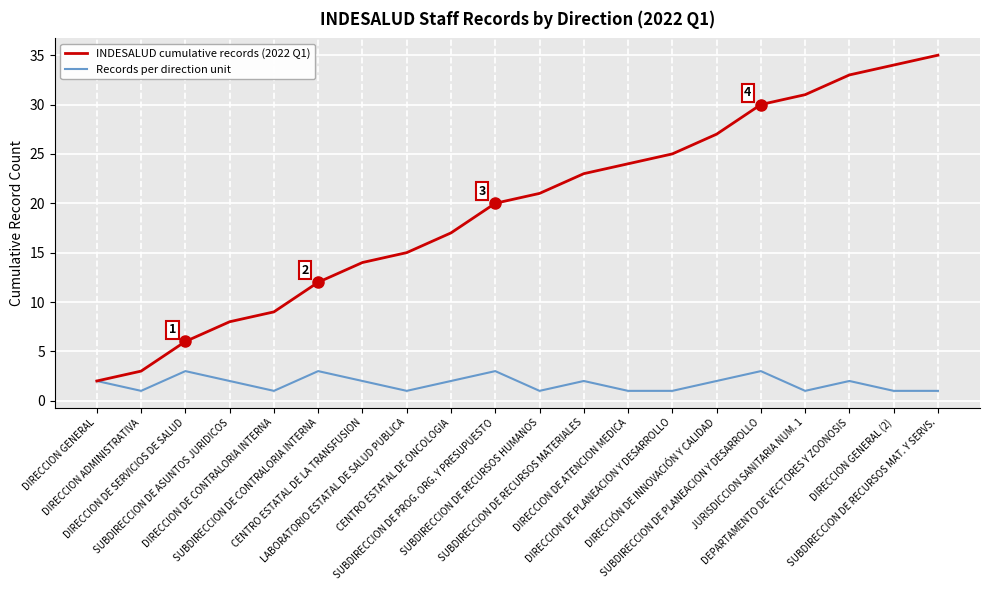

True or false: Records per direction unit has more than 2 points higher than both neighbors.

True